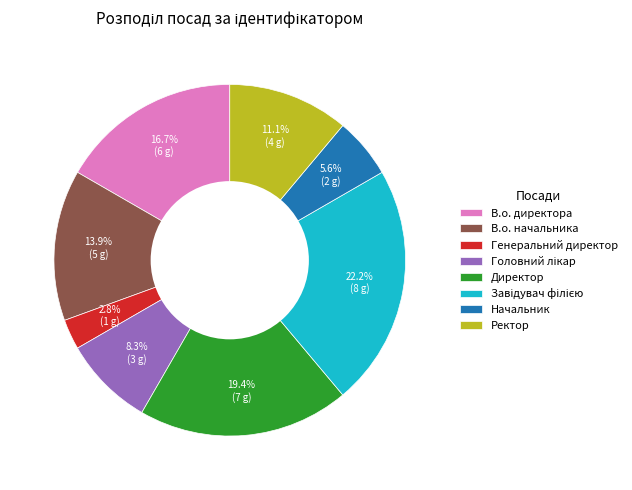

What is the smallest slice in the pie chart?

Генеральний директор